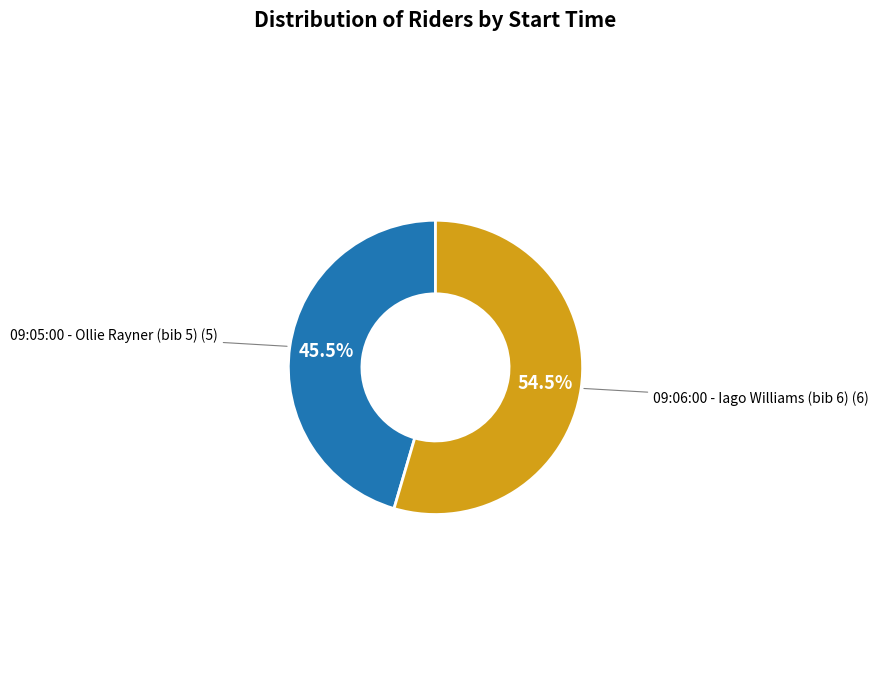

Is there a majority slice in this chart?

Yes